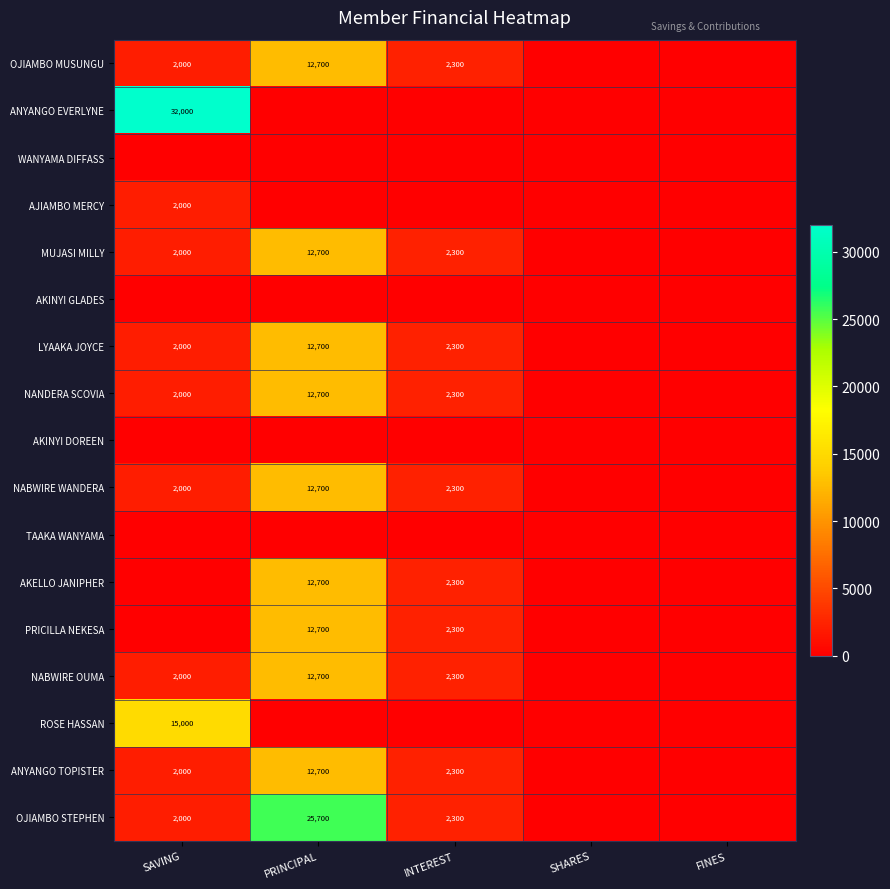

What is the difference between the ANYANGO TOPISTER values at SAVING and INTEREST?

300